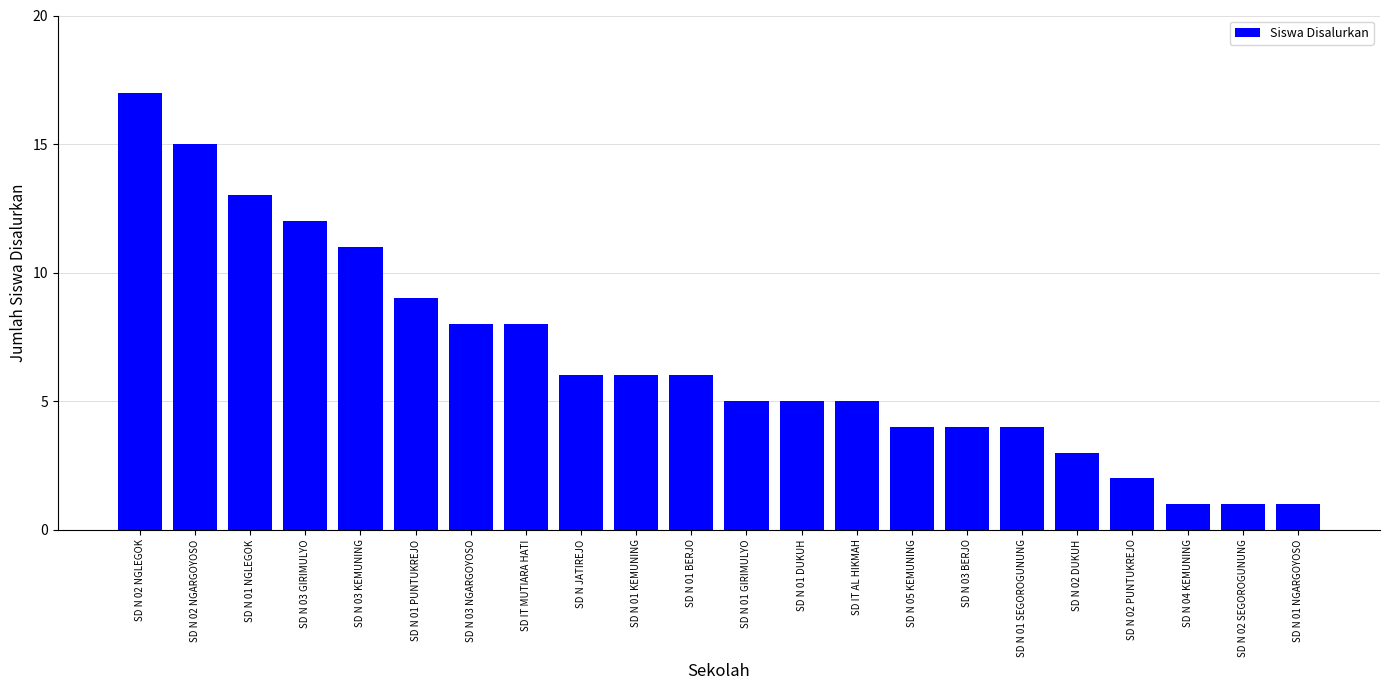

What is the change in value from SD N 03 NGARGOYOSO to SD N JATIREJO?

-2